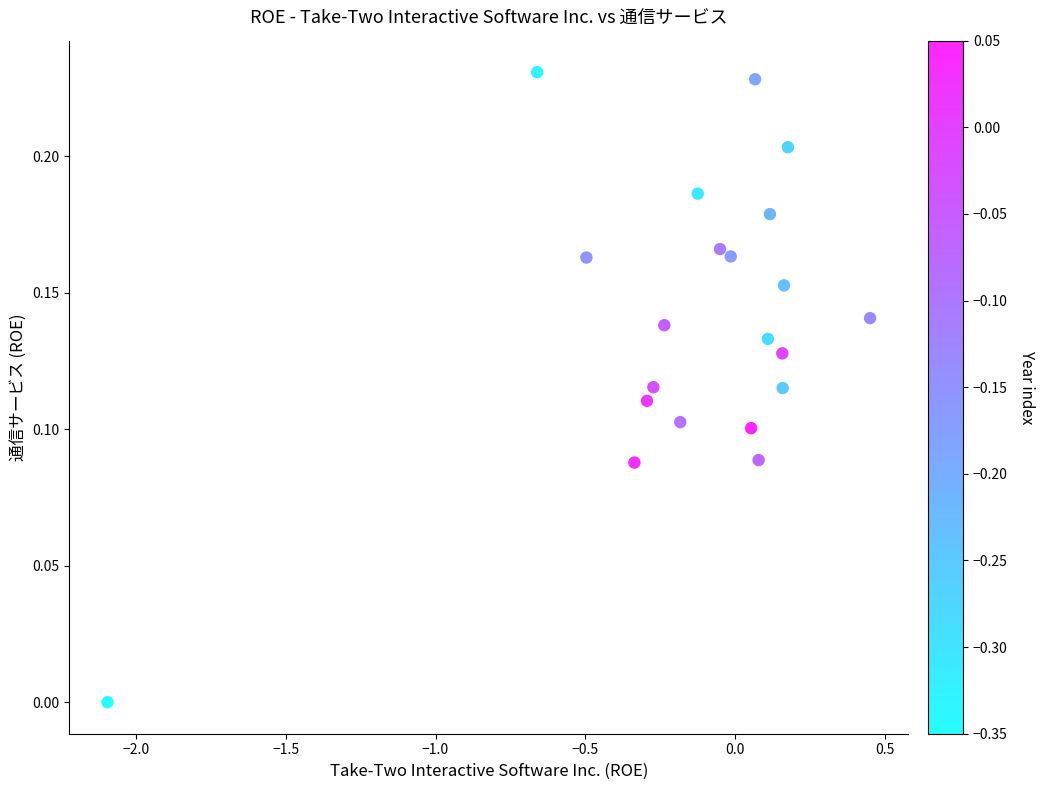

What is the range of X values (max minus min)?

2.5